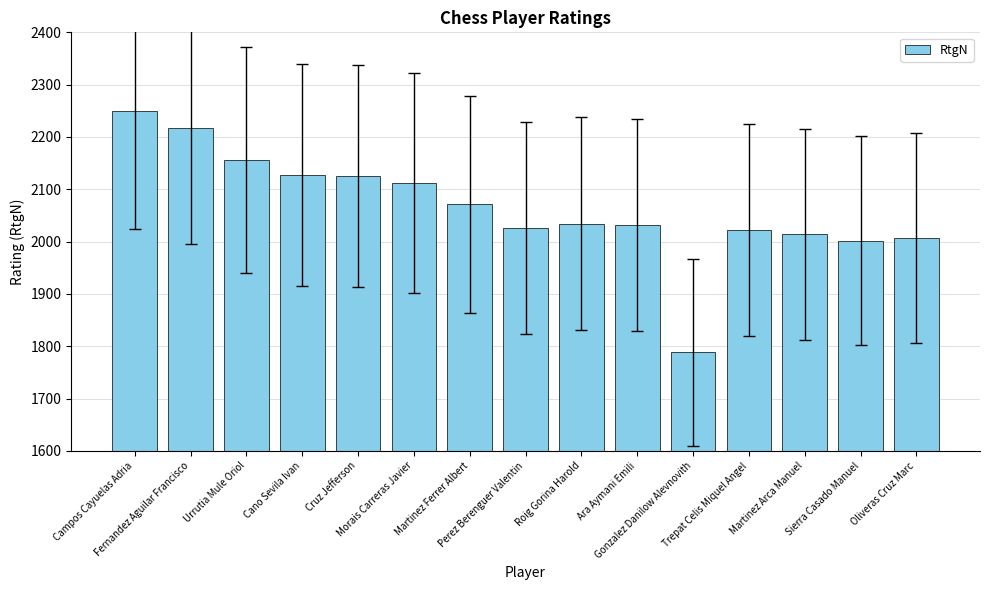

What is the maximum value shown in the chart?

2250